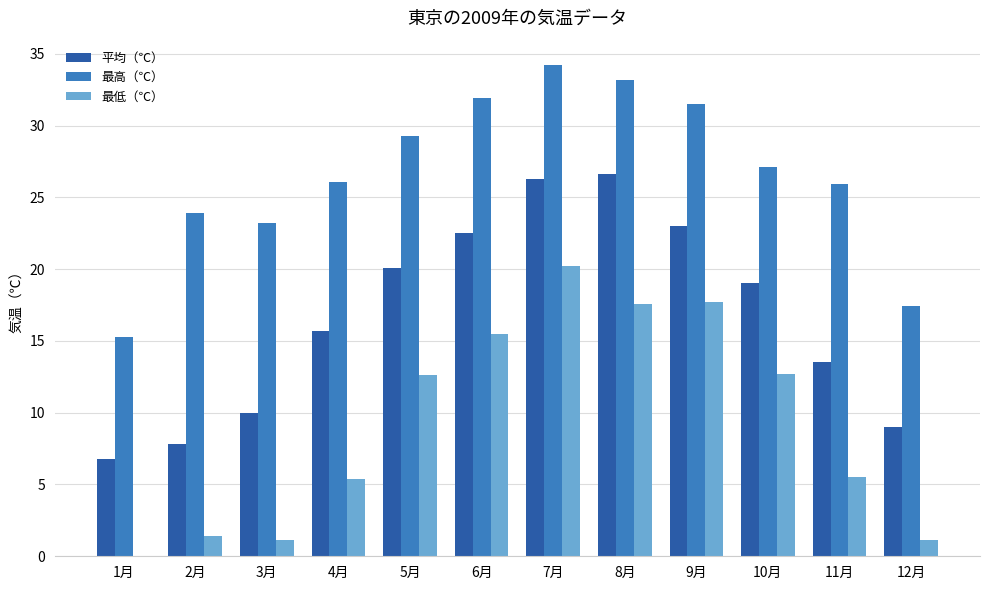

At which category is the sum across all series the highest?

7月